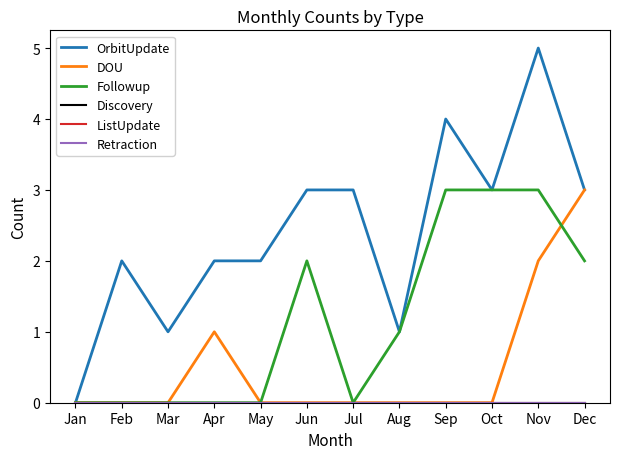

At which category is the sum across all series the highest?

Nov